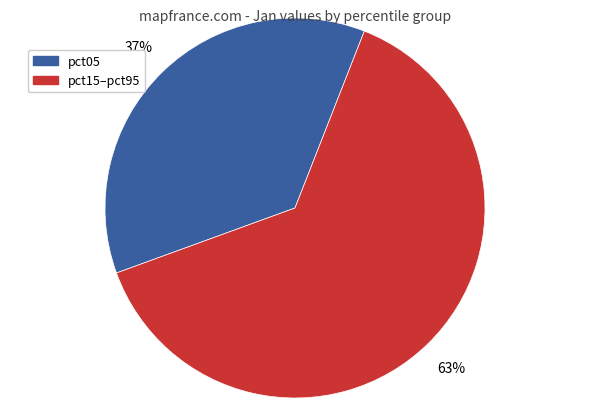

Which has a higher value, pct05 or pct15–pct95?

pct15–pct95